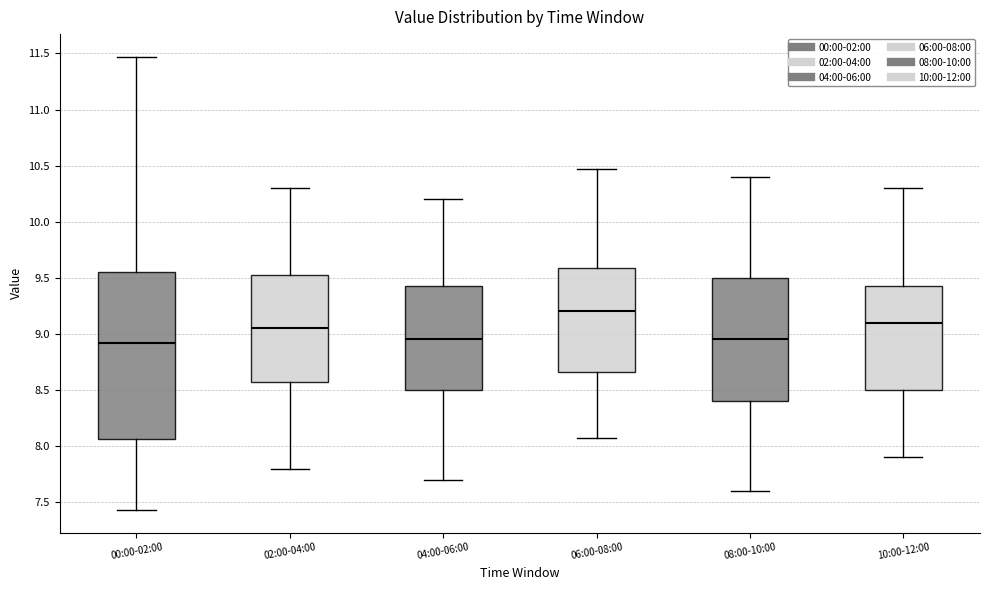

Where does the upper whisker of the box for 04:00-06:00 end on the y-axis? The values are not printed on the chart, so give them approximately, as read against the axis.

10.20